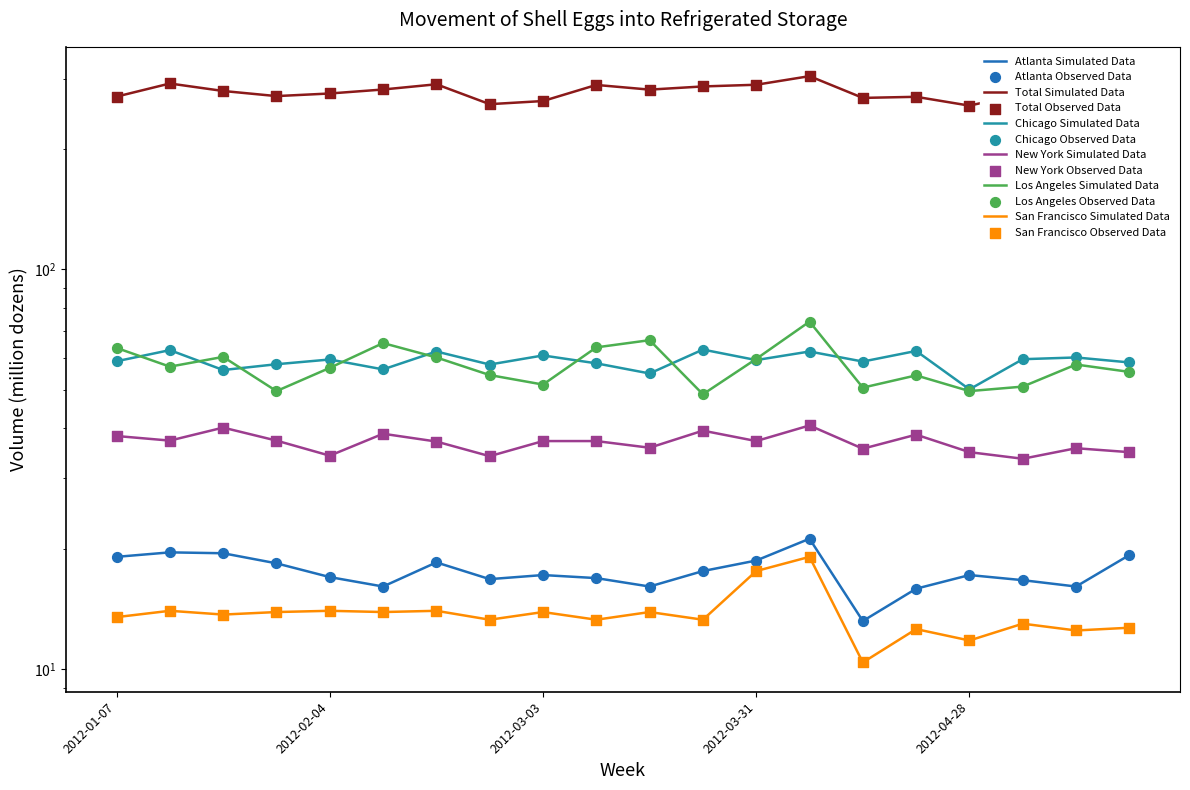

At how many categories does at least one series exceed 290?

4